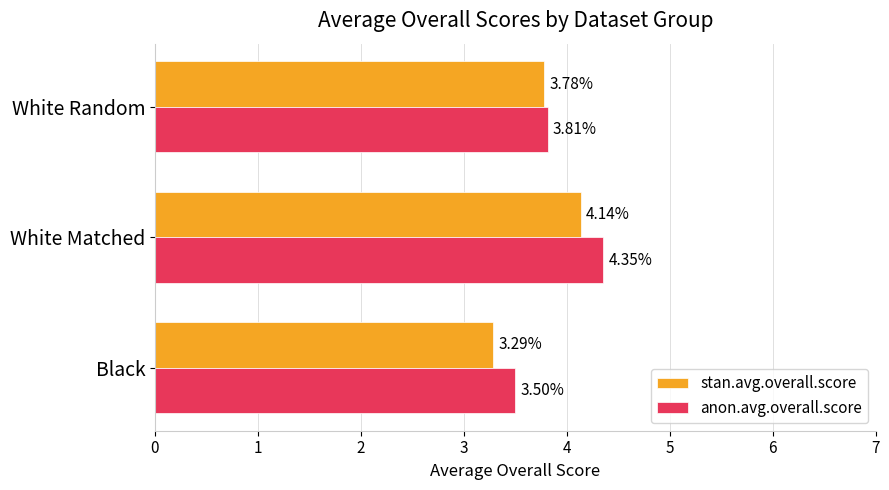

List the series in order of their peak value, lowest first.

stan.avg.overall.score, anon.avg.overall.score